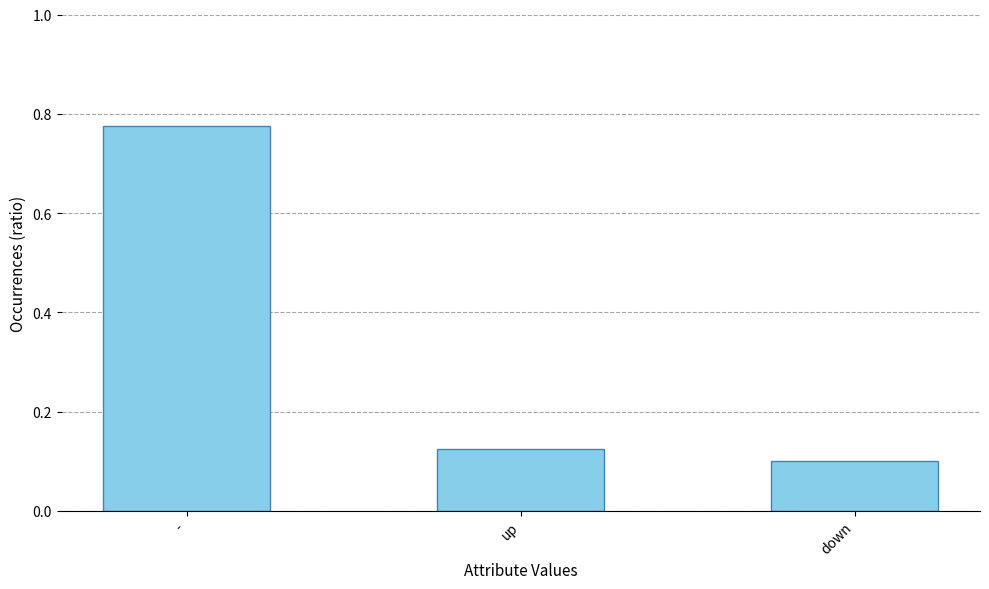

At which label is the value closest to 0?

down